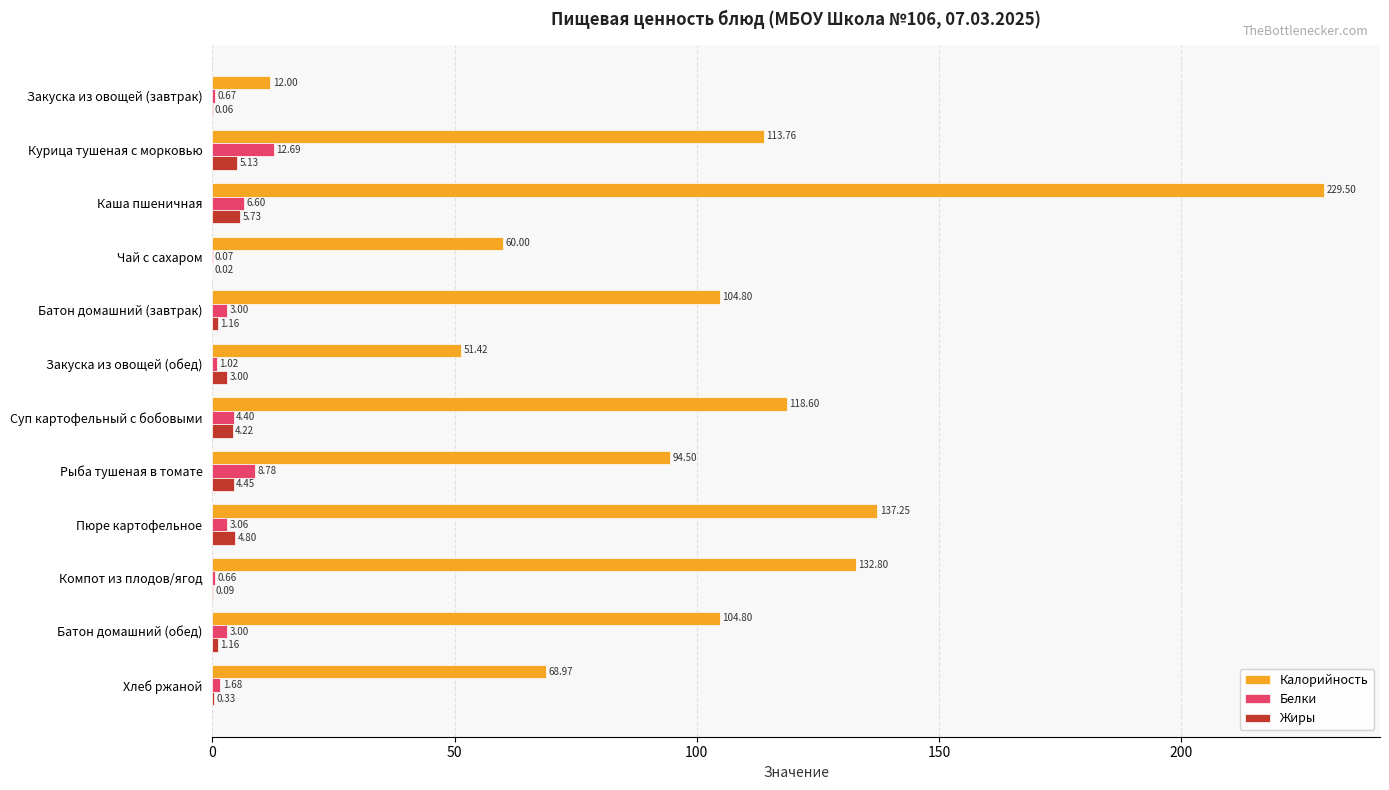

Which series has the largest total across all categories?

Калорийность